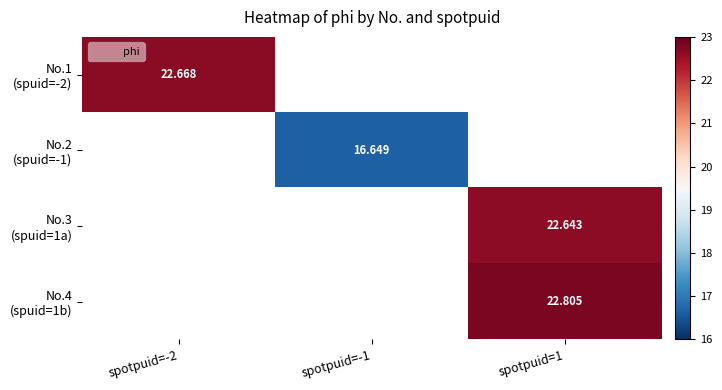

At how many categories does at least one series exceed 17?

2